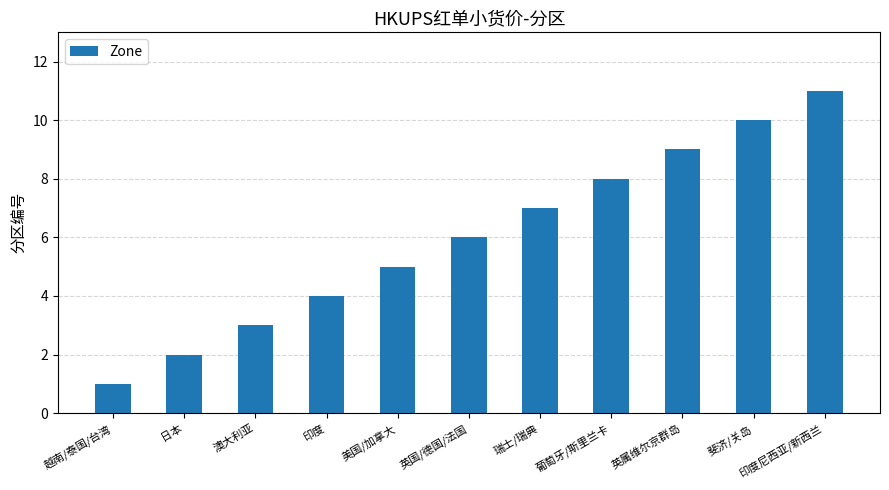

Reading left to right, extract all data points from this chart.

越南/泰国/台湾=1	日本=2	澳大利亚=3	印度=4	美国/加拿大=5	英国/德国/法国=6	瑞士/瑞典=7	葡萄牙/斯里兰卡=8	英属维尔京群岛=9	斐济/关岛=10	印度尼西亚/新西兰=11